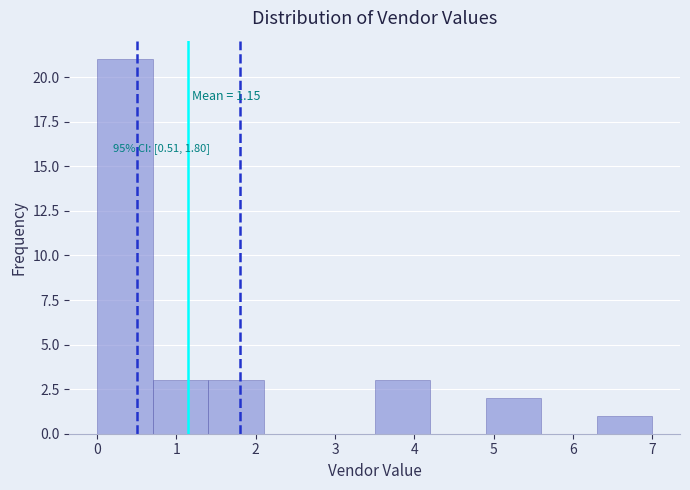

Over which range of the x-axis is the bar tallest?

0.0 to 0.7